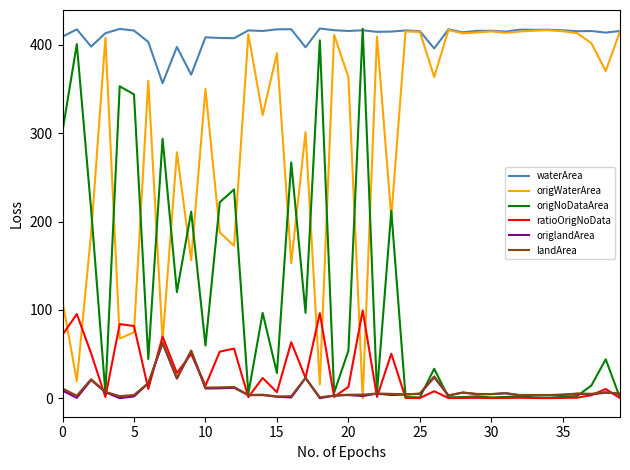

Count the number of categories in the chart.

40